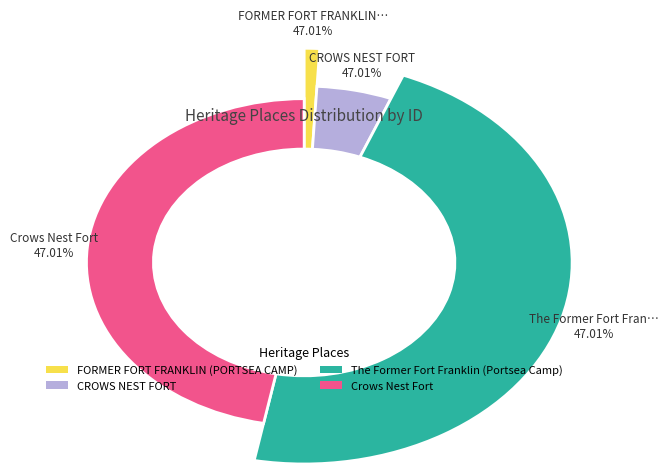

True or false: The Former Fort Franklin (Portsea Camp) accounts for 58% of the total.

False